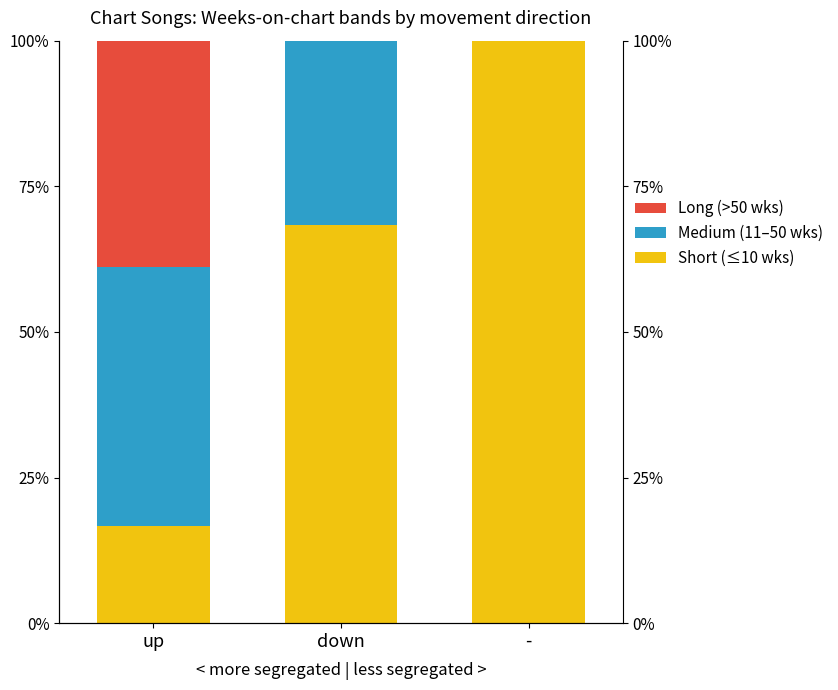

What is the average value of the Weeks ≤ 10 (short) series?

61.7